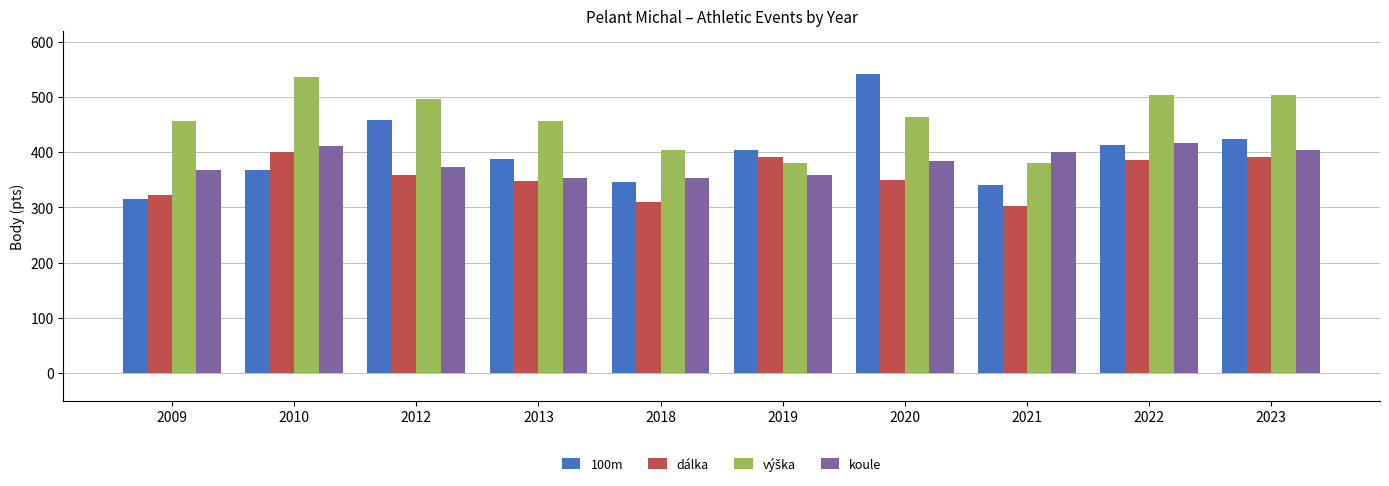

Where is 100m nearest to the value 428?

2023